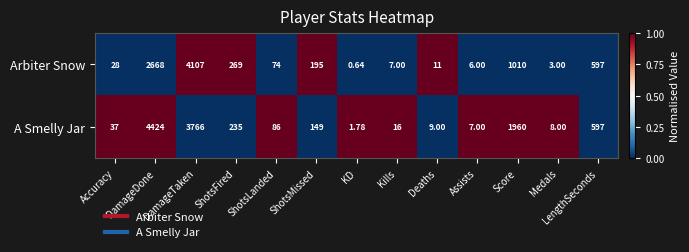

List the series in order of their overall mean, highest first.

A Smelly Jar, Arbiter Snow